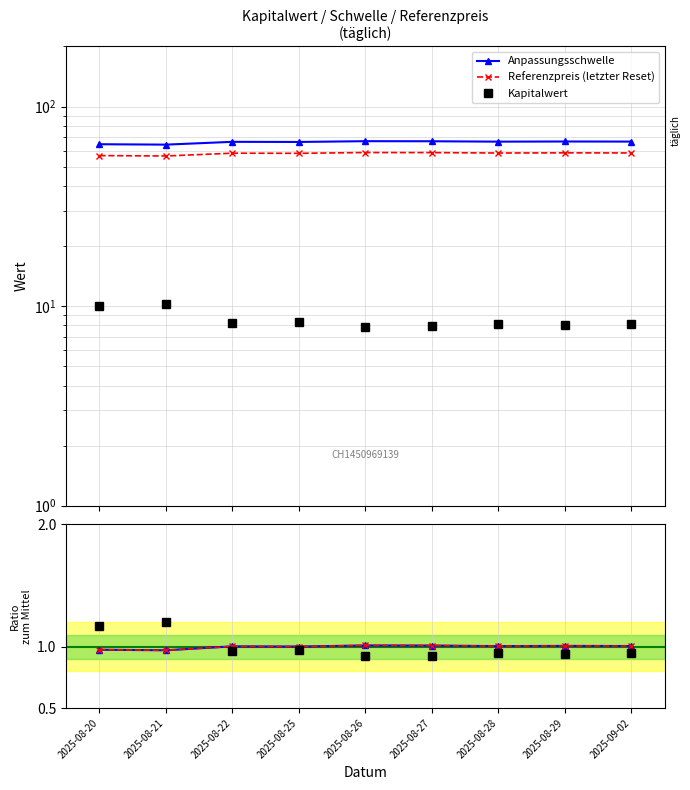

True or false: Anpassungsschwelle has a value of 1.4 at 2025-08-25.

False